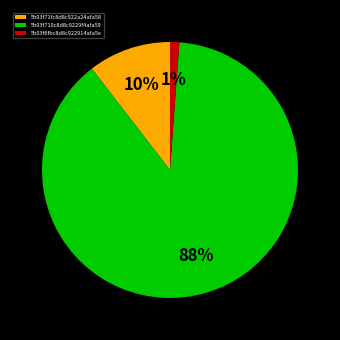

What is the largest slice in the pie chart?

5b03f710c8d8c9229f4afa59